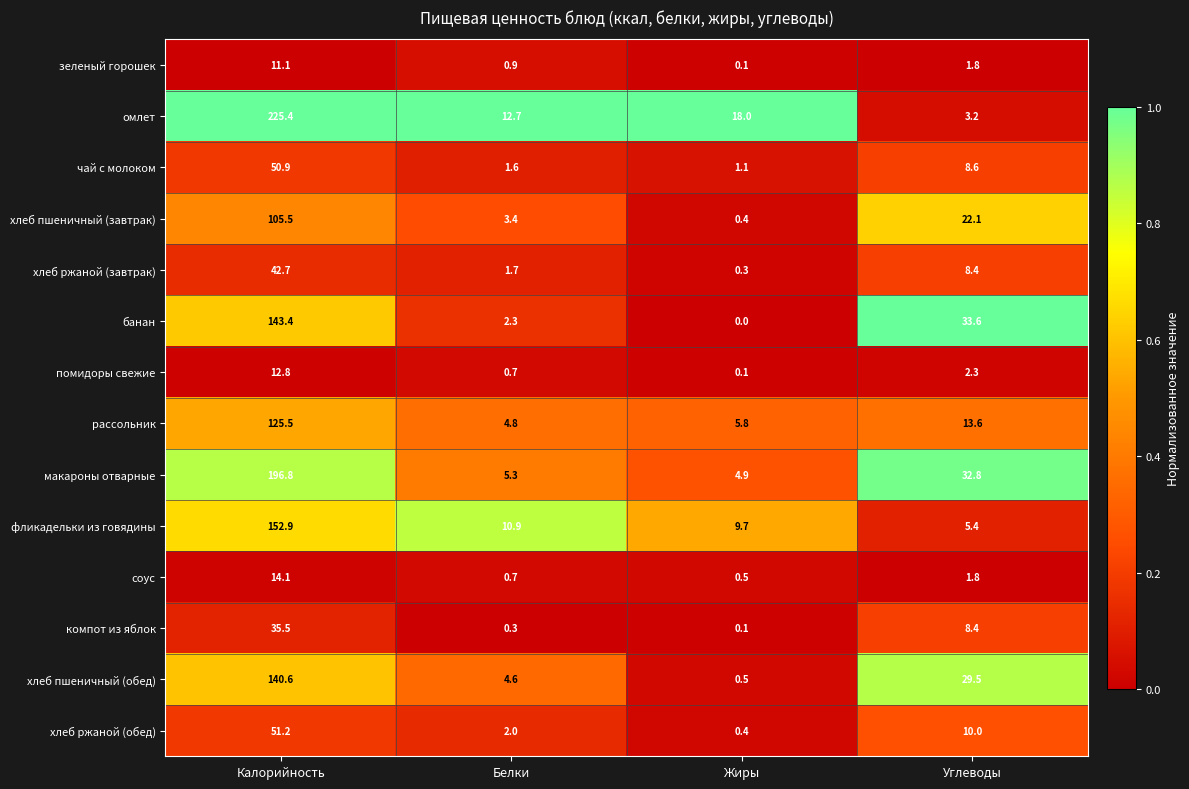

Which series has the largest total across all categories?

омлет